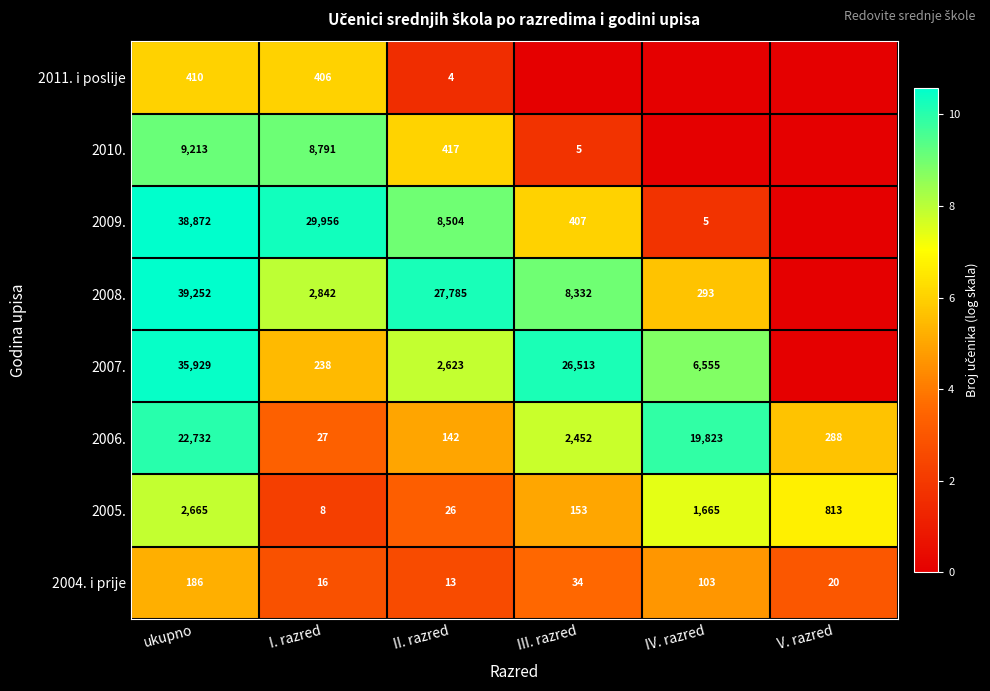

At which label does 2004. i prije reach its peak?

ukupno